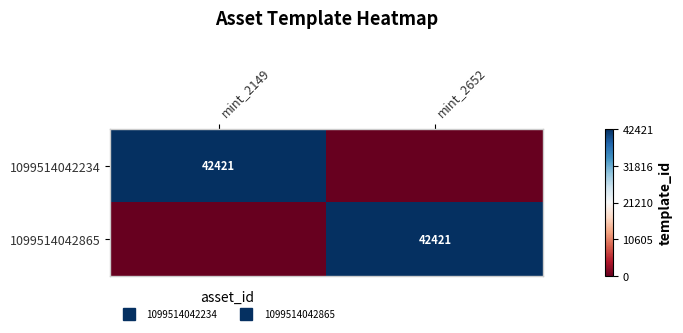

Which series has the largest total across all categories?

1099514042234